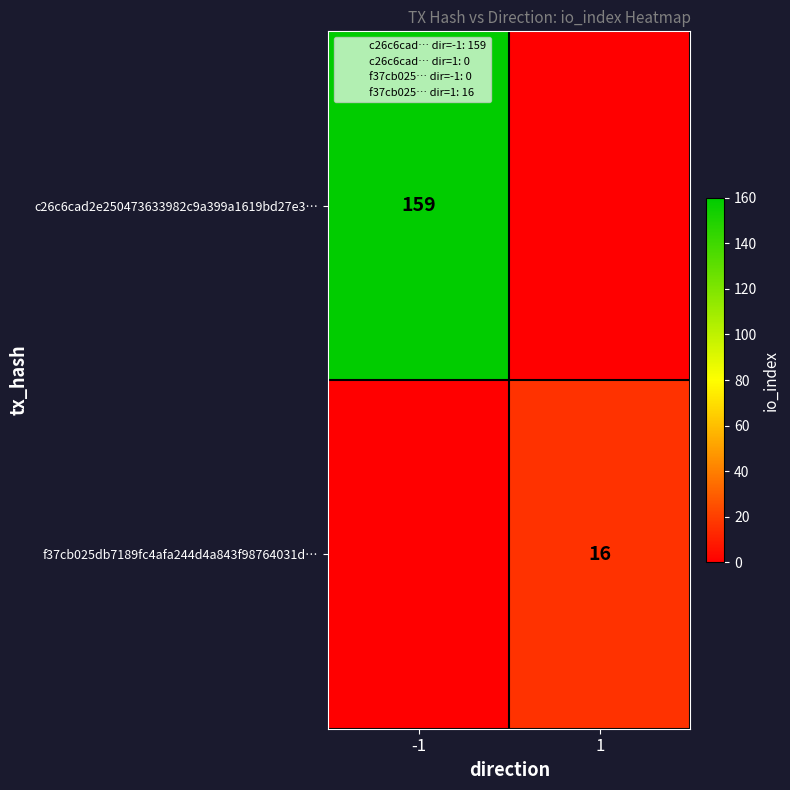

Is it true that f37cb025db7189fc4afa244d4a843f98764031d… equals 16 at 1?

True